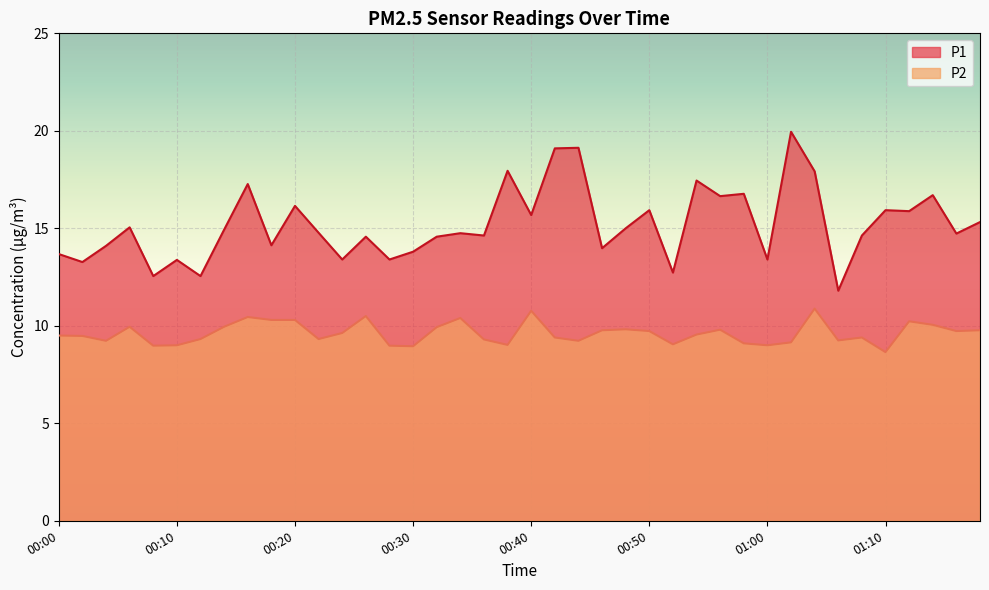

What are all the series names shown in the legend?

P1, P2